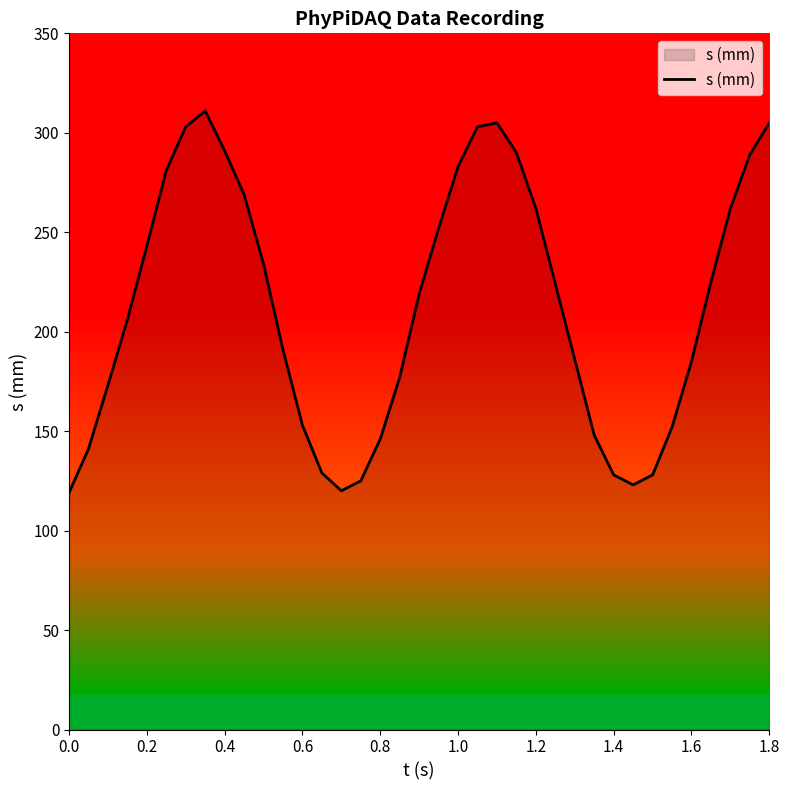

What is the smallest value displayed?

119